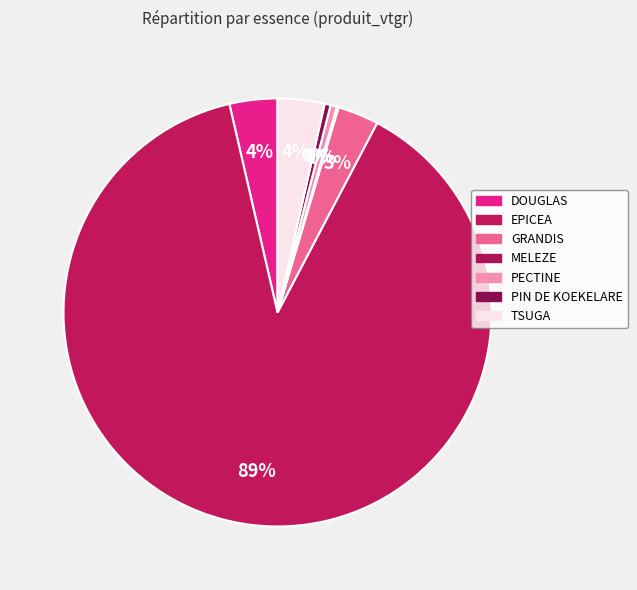

How much of the chart is everything except EPICEA?

11.3%